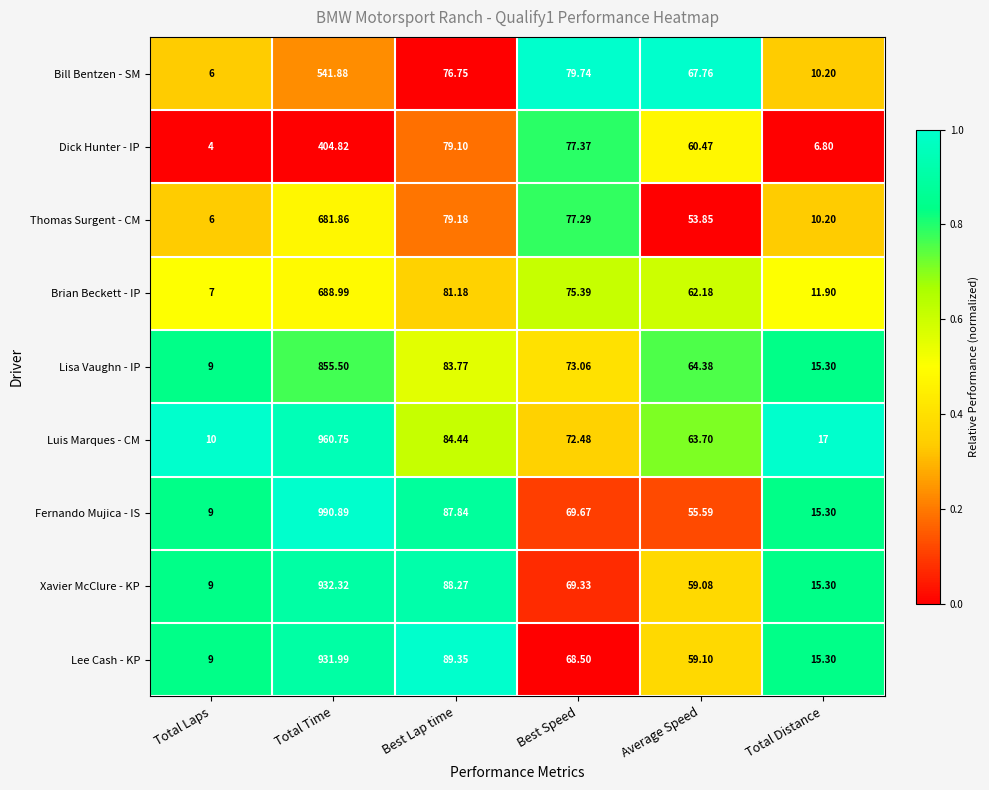

At which category is the sum across all series the highest?

Total Time